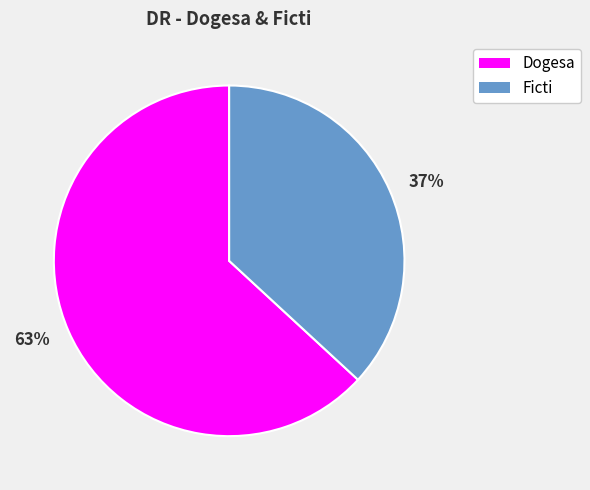

Count the number of slices in the pie.

2